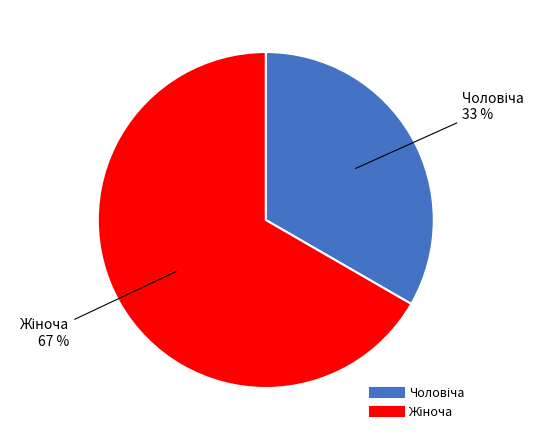

Is there a majority slice in this chart?

Yes